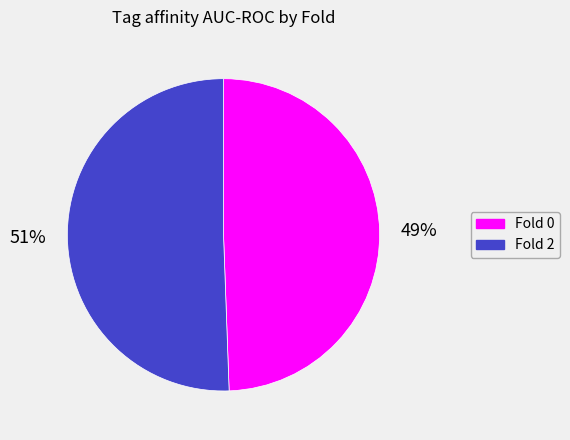

To the nearest percent, what is the combined percentage of Fold 0 and Fold 2?

100%